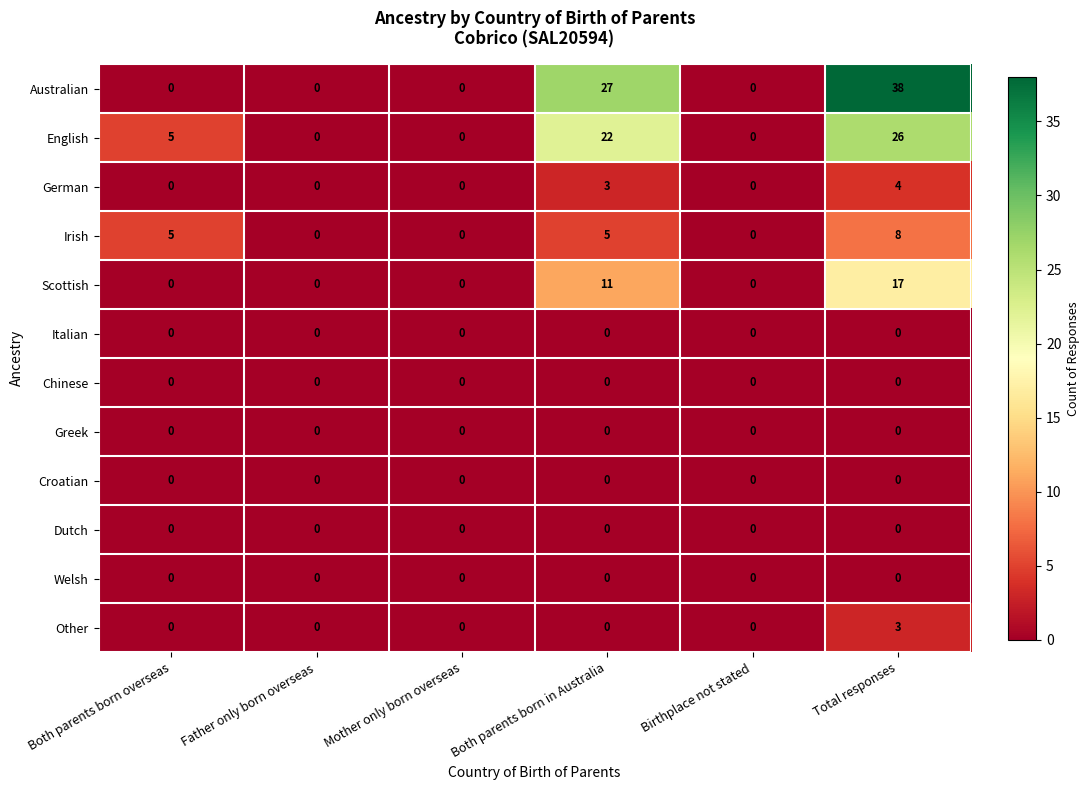

The Australian series shows 0 at Mother only born overseas. True or false?

True